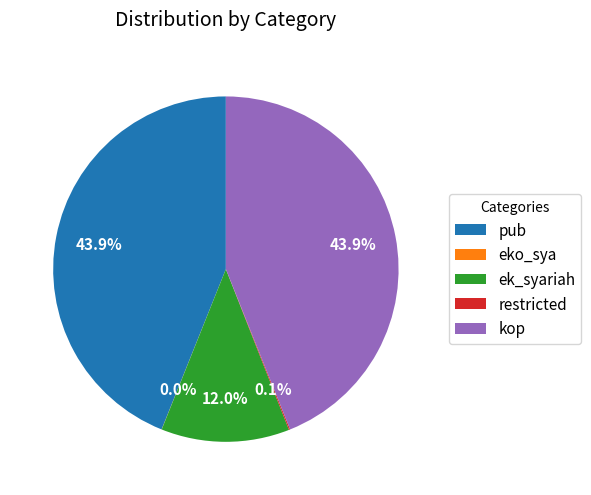

Does kop represent more than half of the total?

No